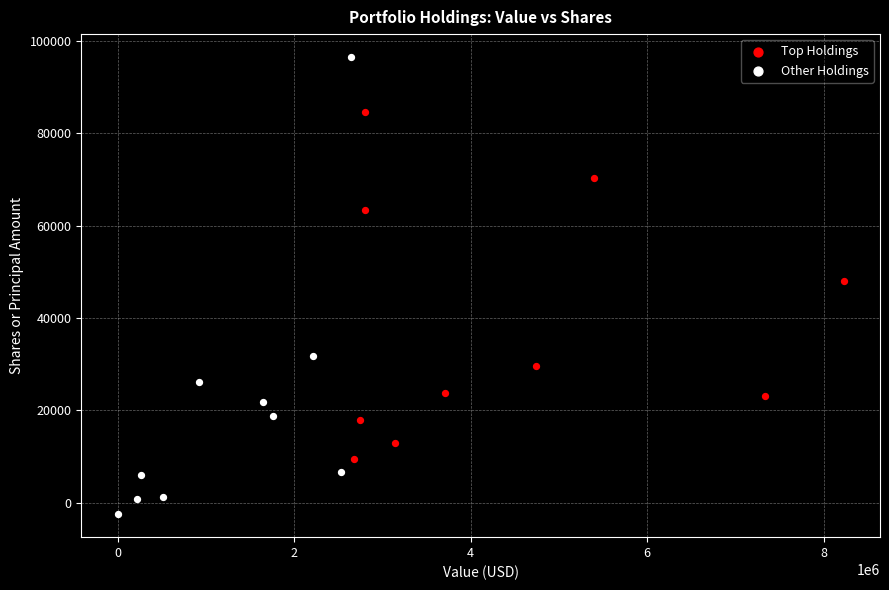

Which series contains the lowest Y value?

Other Holdings